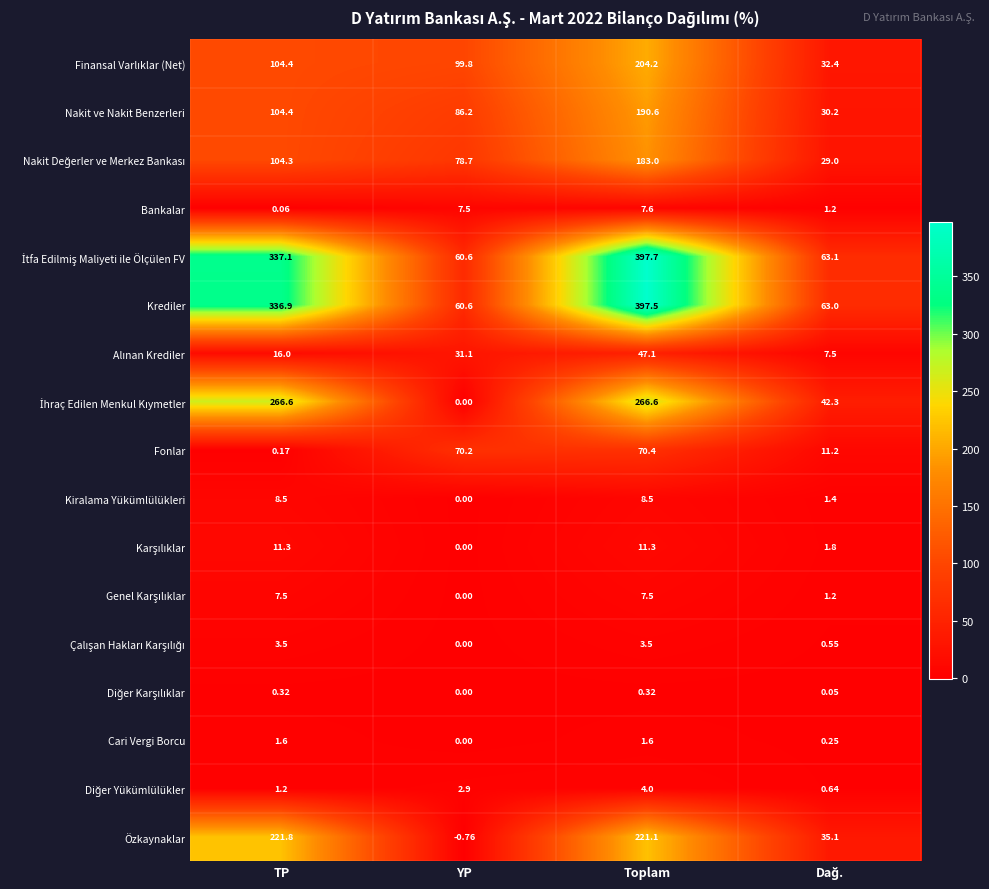

At which category does the chart reach its minimum across all series?

YP